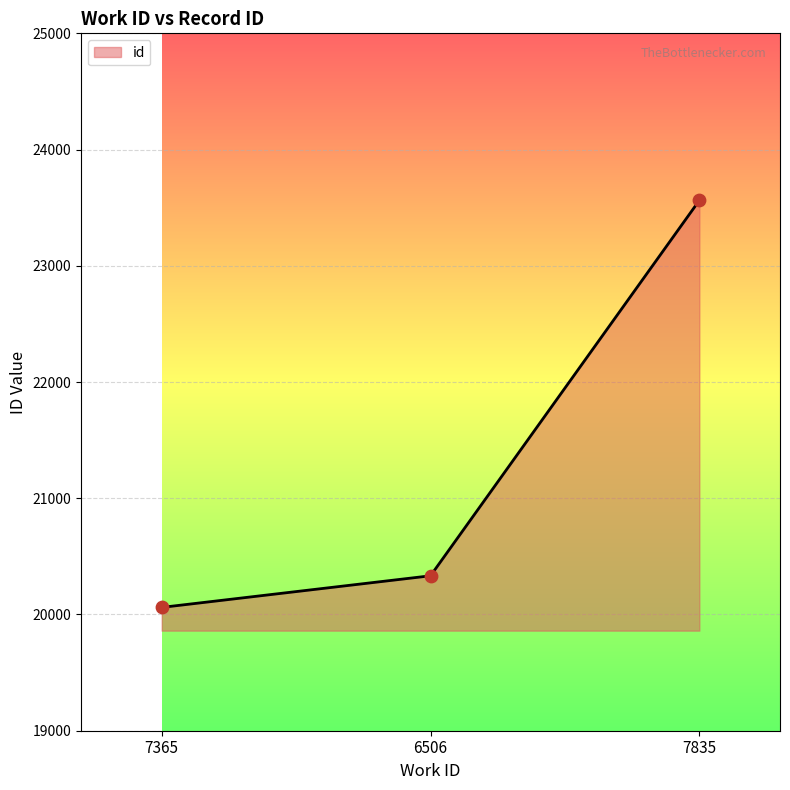

Between 7365 and 7835, which is larger?

7835